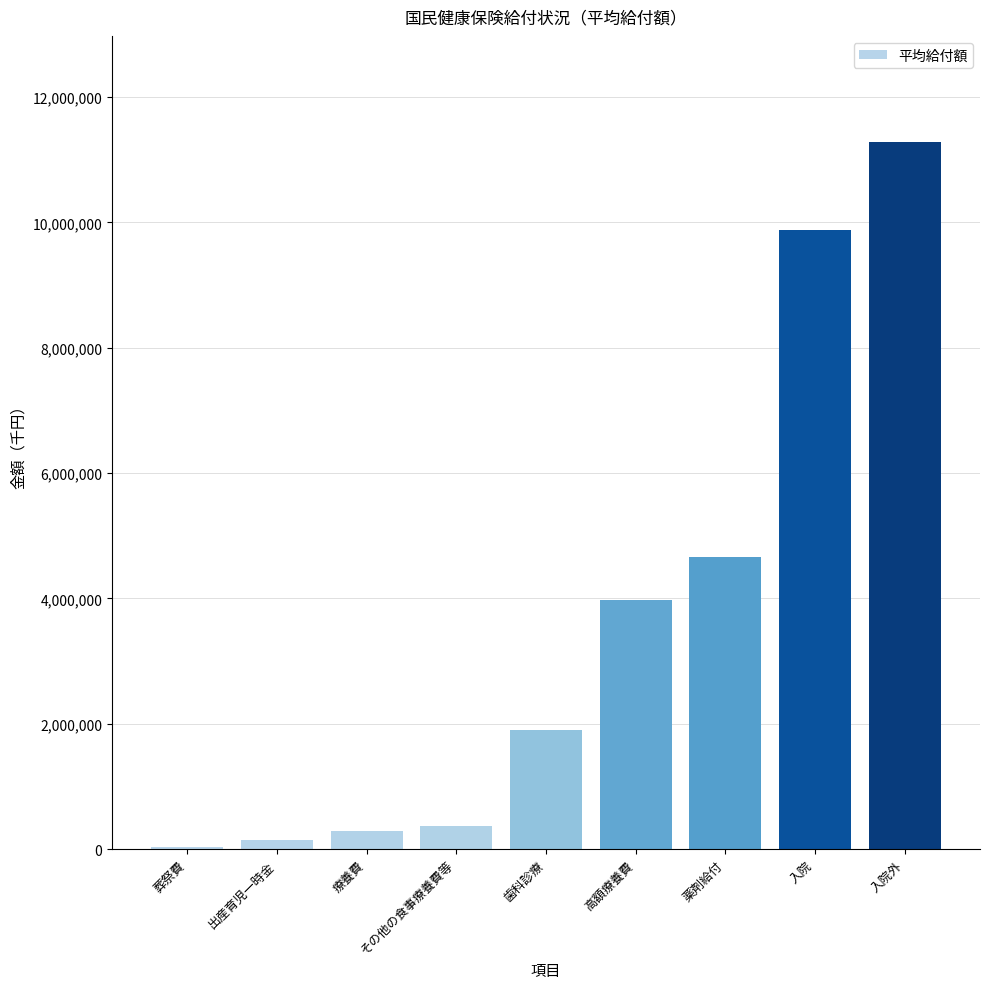

What is the maximum value shown in the chart?

11283589.2